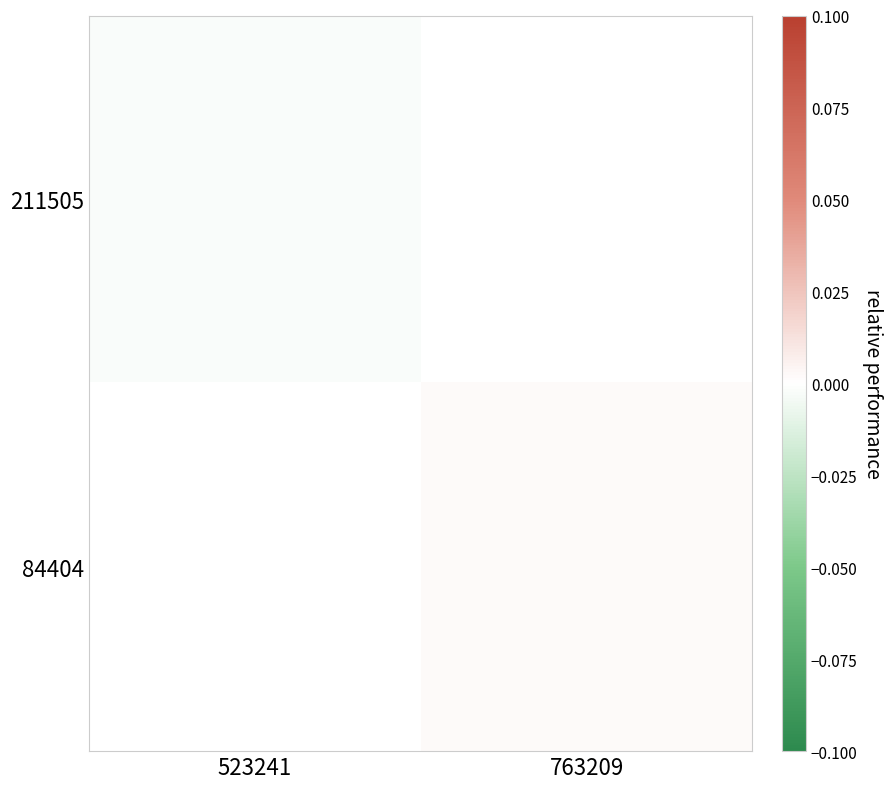

Which series has the widest spread of values?

211505